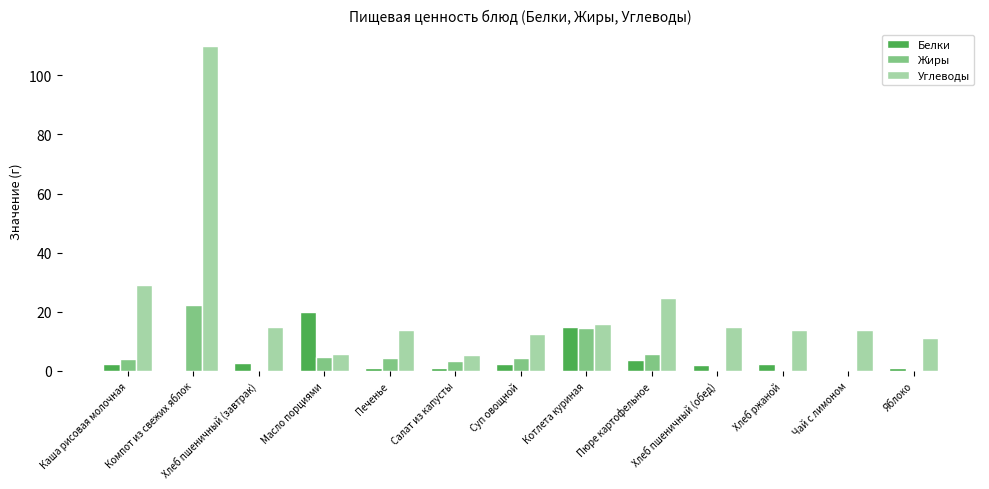

Which series has the largest total across all categories?

Углеводы